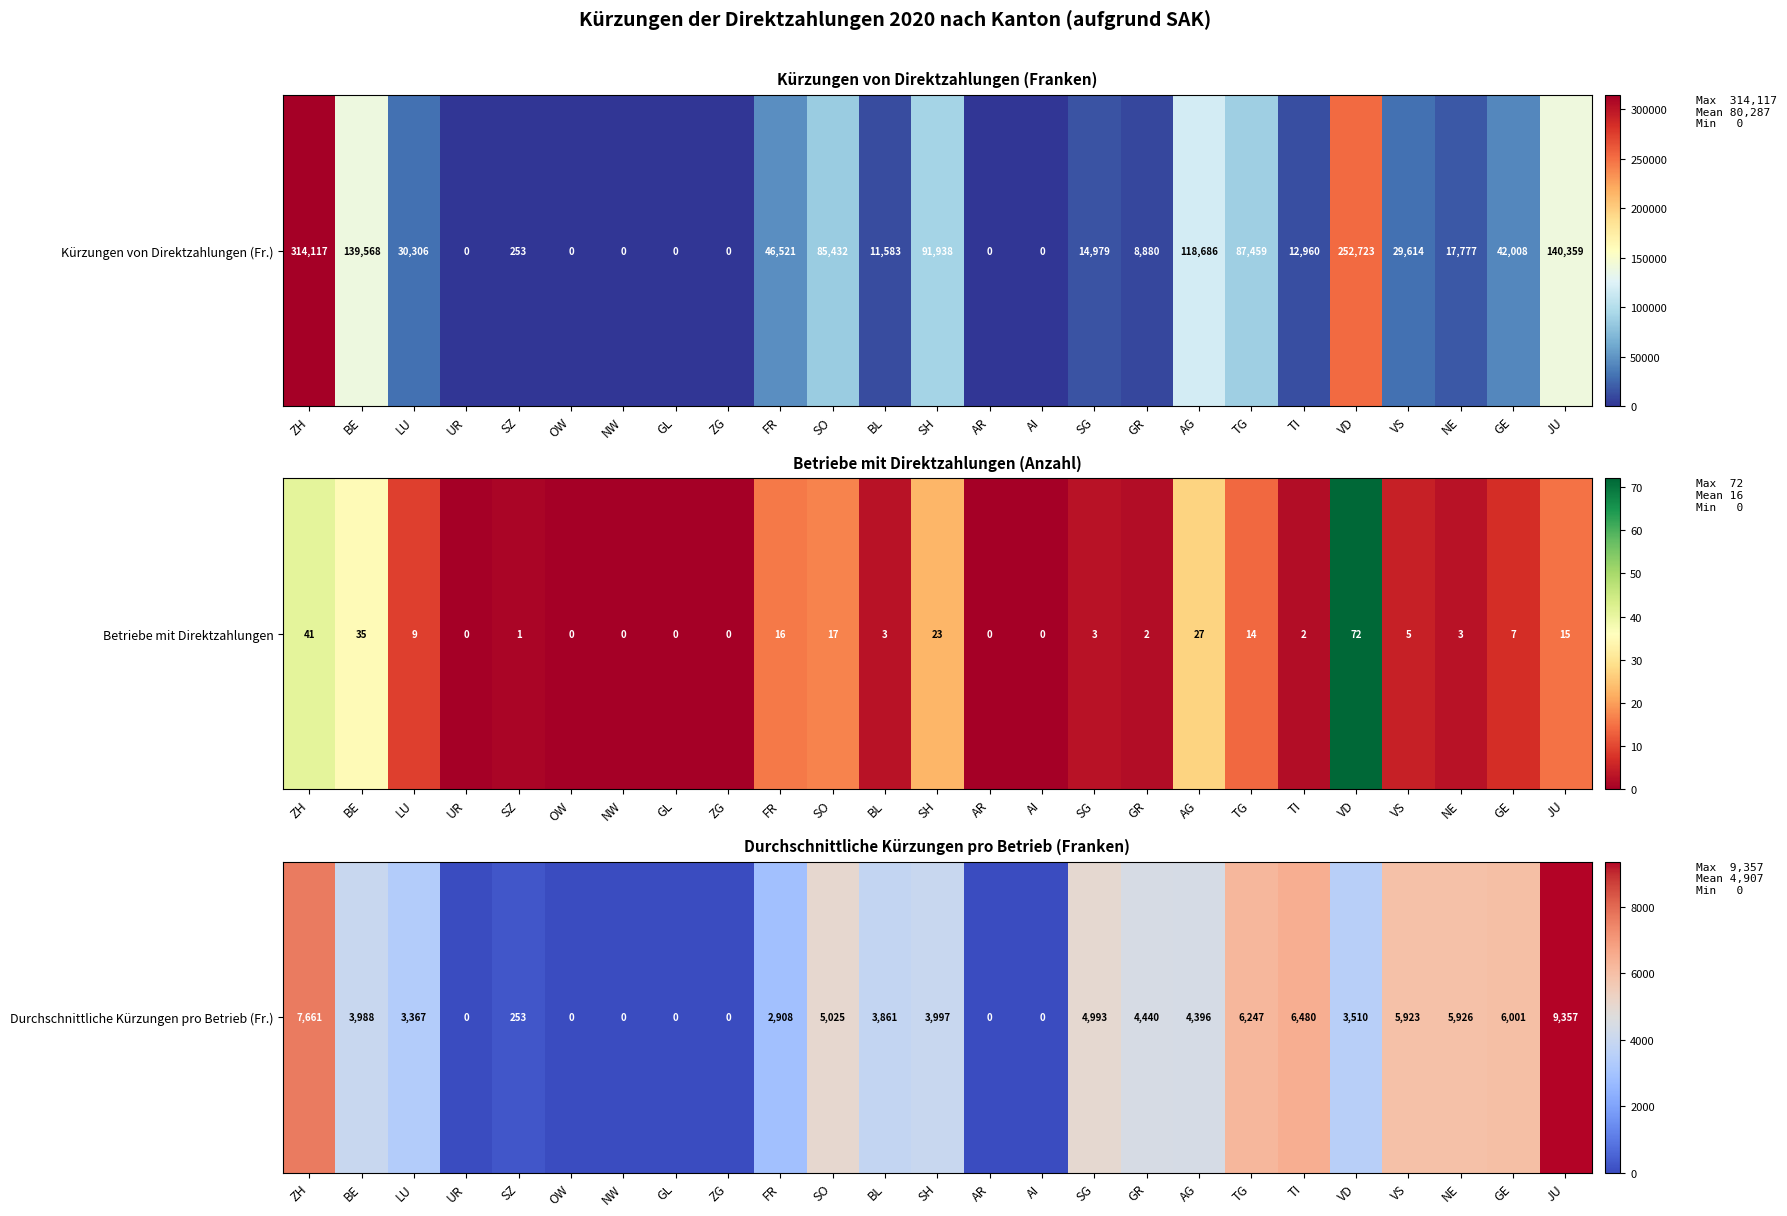

How many data points are less than 3987?

12